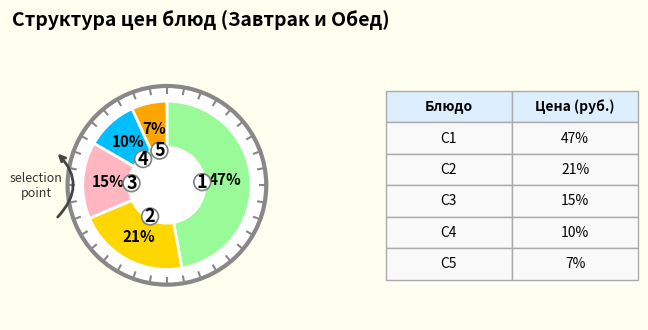

Is it true that хлеб ржаной is 1% of the pie?

False